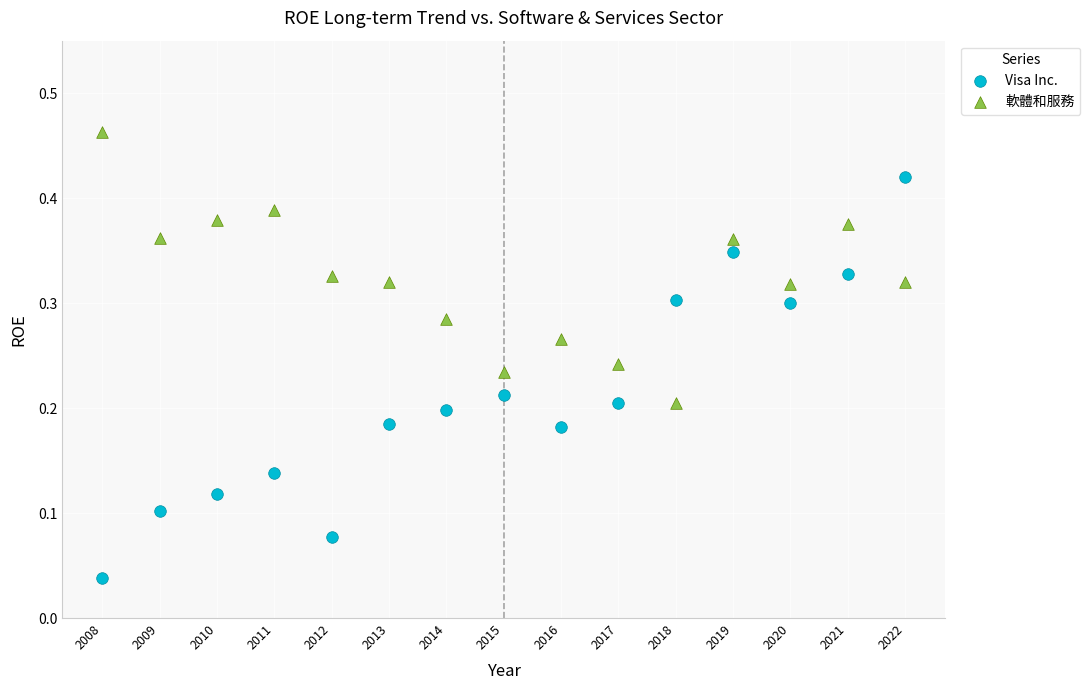

Which series has the largest Y range (max minus min)?

Visa Inc.